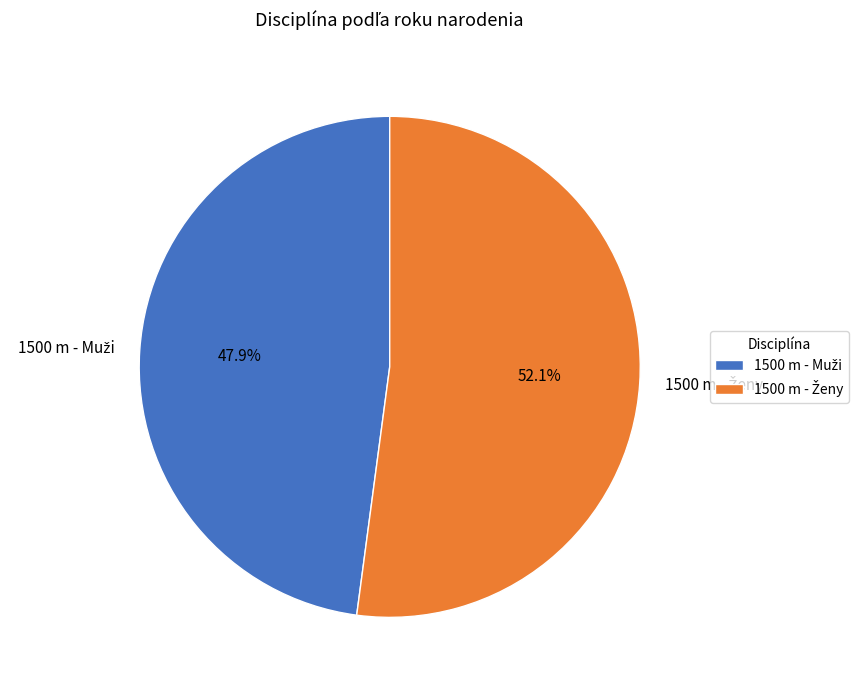

Is there a majority slice in this chart?

Yes